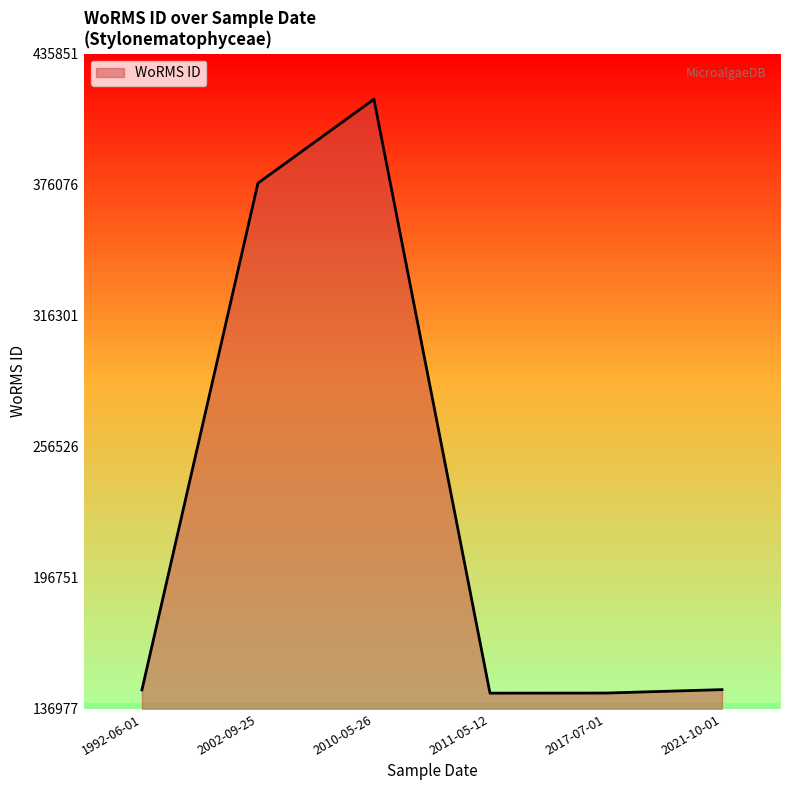

Which label corresponds to the largest value in the chart?

2010-05-26